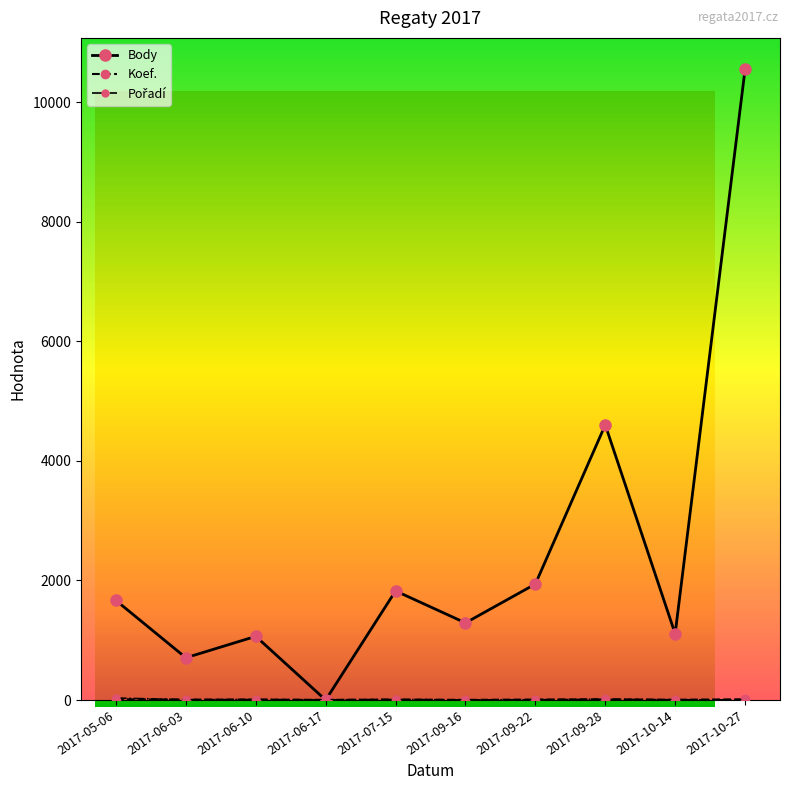

Between 2017-06-03 and 2017-09-28, which series saw the biggest shift?

Body